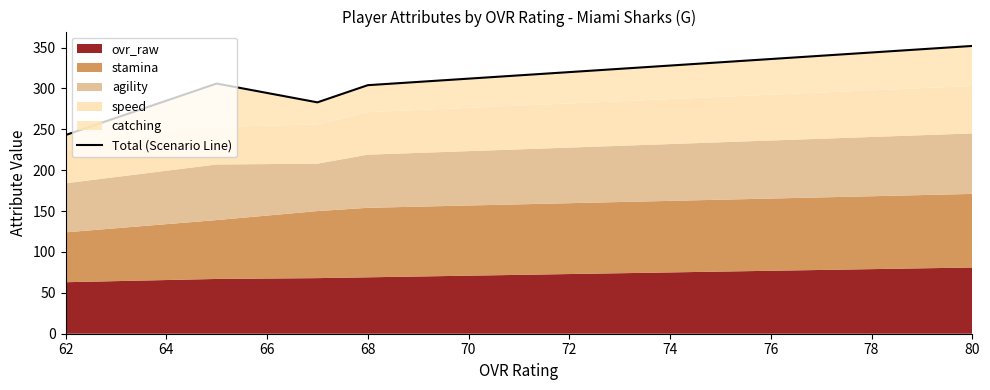

How many points are higher than both their immediate neighbors (excluding endpoints)?

1